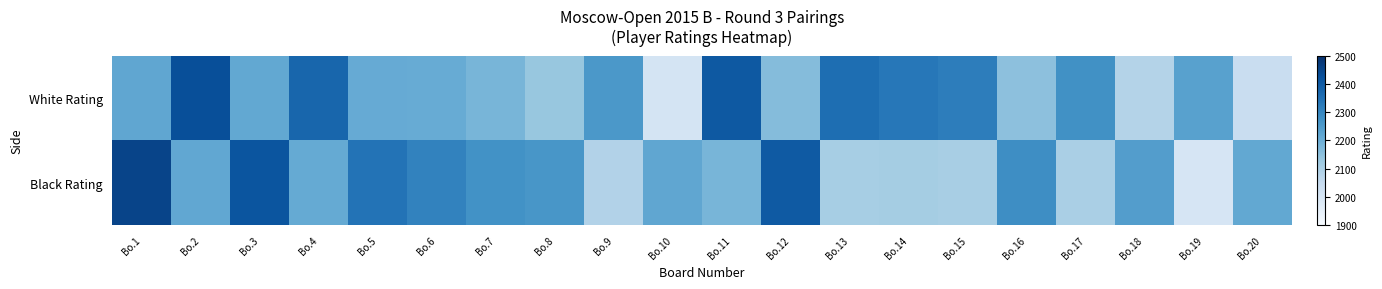

At which category is the sum across all series the highest?

Bo.1